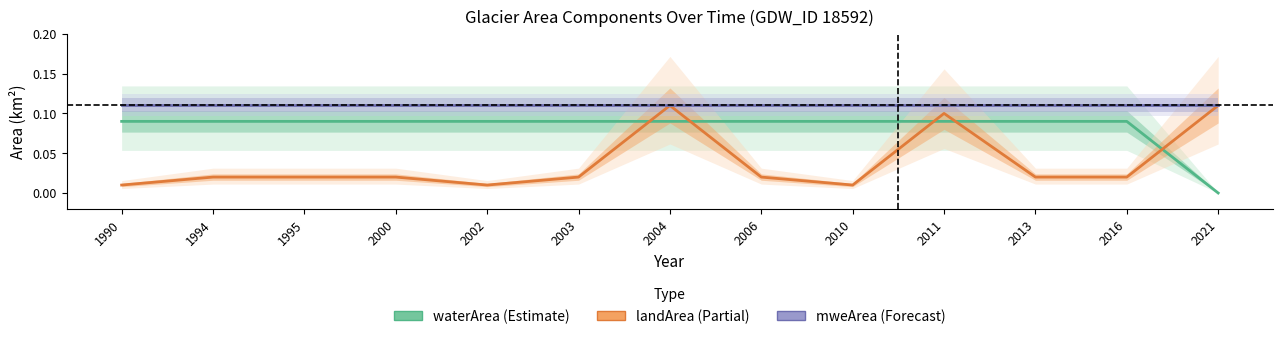

Rank the series by their maximum value, from highest to lowest.

landArea, mweArea, waterArea